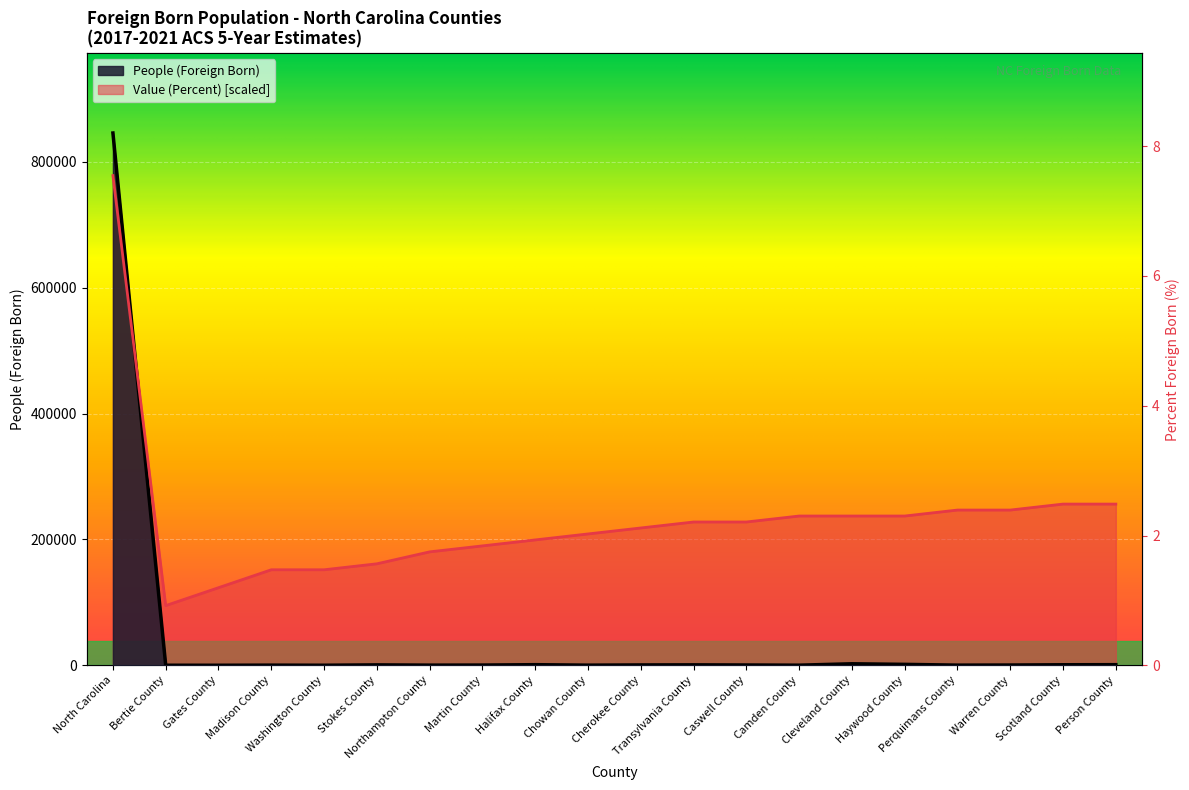

What is the label of the 11th point from the right?

Chowan County